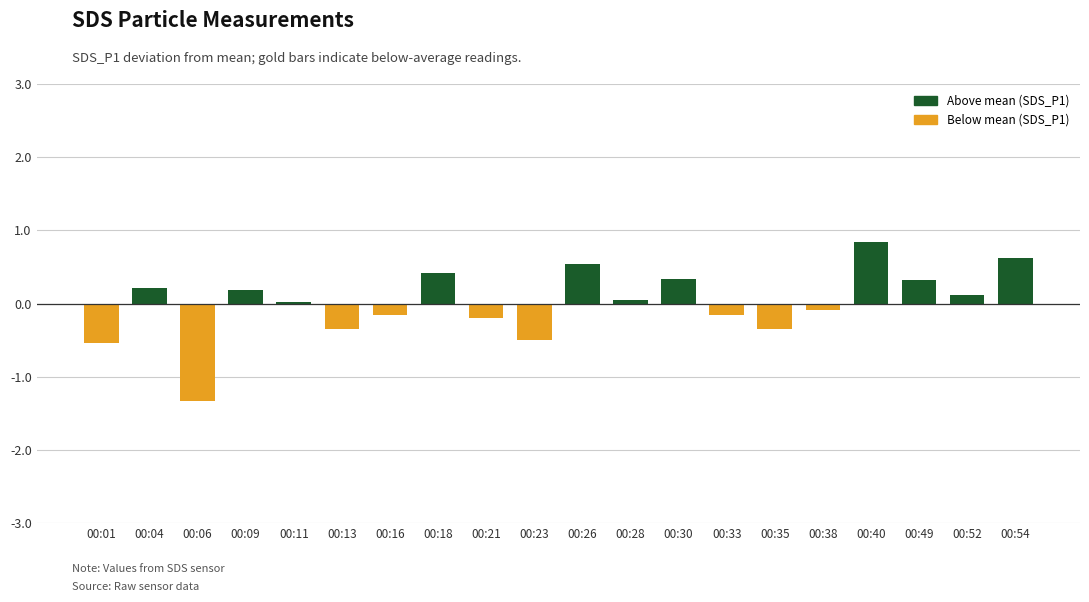

What is the maximum value shown in the chart?

0.8